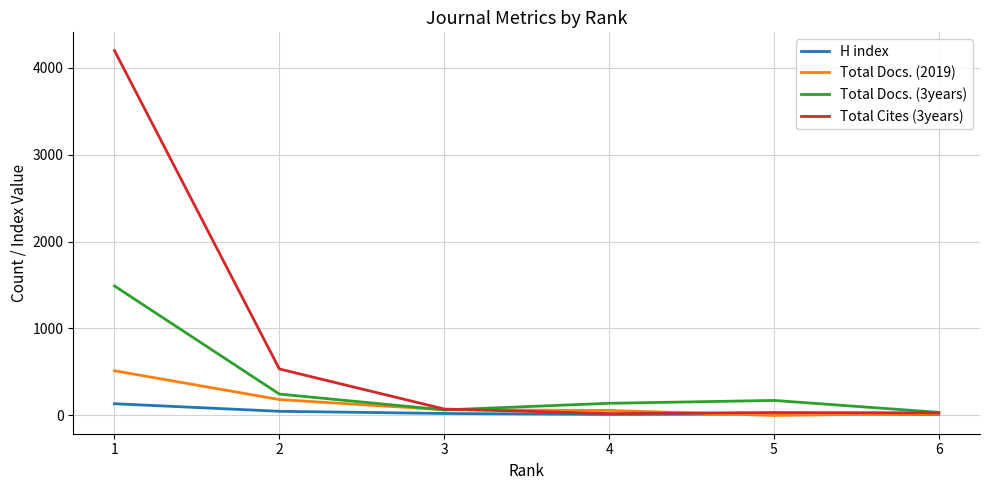

What is the maximum value shown in the chart?

4195